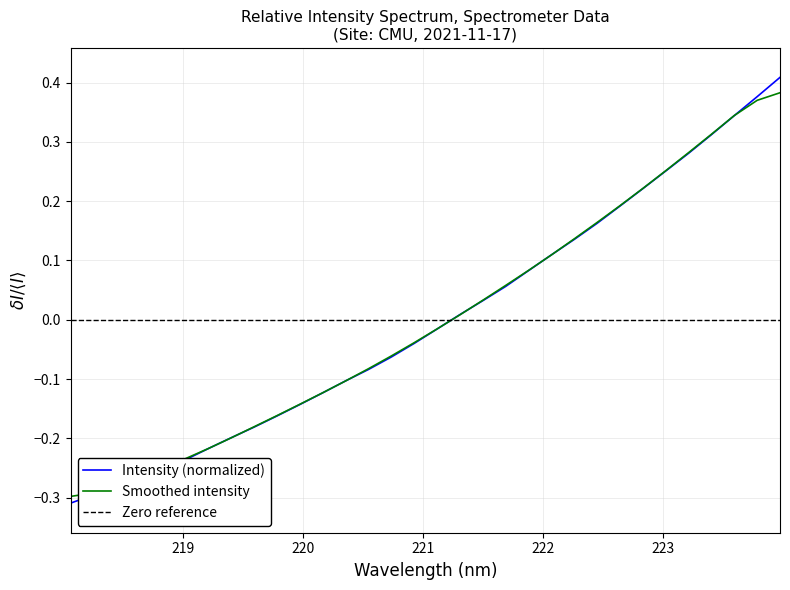

Reading right to left, transcribe all the data shown in this chart.

223.9802=0.4	223.7895=0.4	223.5987=0.3	223.408=0.3	223.2172=0.3	223.0264=0.3	222.8355=0.2	222.6447=0.2	222.4538=0.2	222.263=0.1	222.0721=0.1	221.8812=0.1	221.6902=0.1	221.4993=0.0	221.3083=0.0	221.1174=-0.0	220.9264=-0.0	220.7354=-0.1	220.5444=-0.1	220.3533=-0.1	220.1623=-0.1	219.9712=-0.1	219.7801=-0.2	219.589=-0.2	219.3979=-0.2	219.2067=-0.2	219.0156=-0.2	218.8244=-0.3	218.6332=-0.3	218.442=-0.3	218.2508=-0.3	218.0596=-0.3